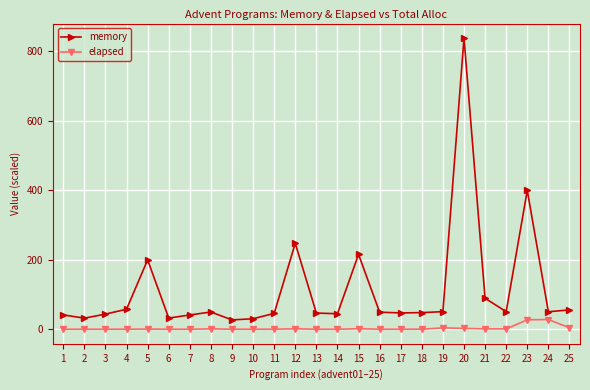

How many lines are shown in the chart?

2